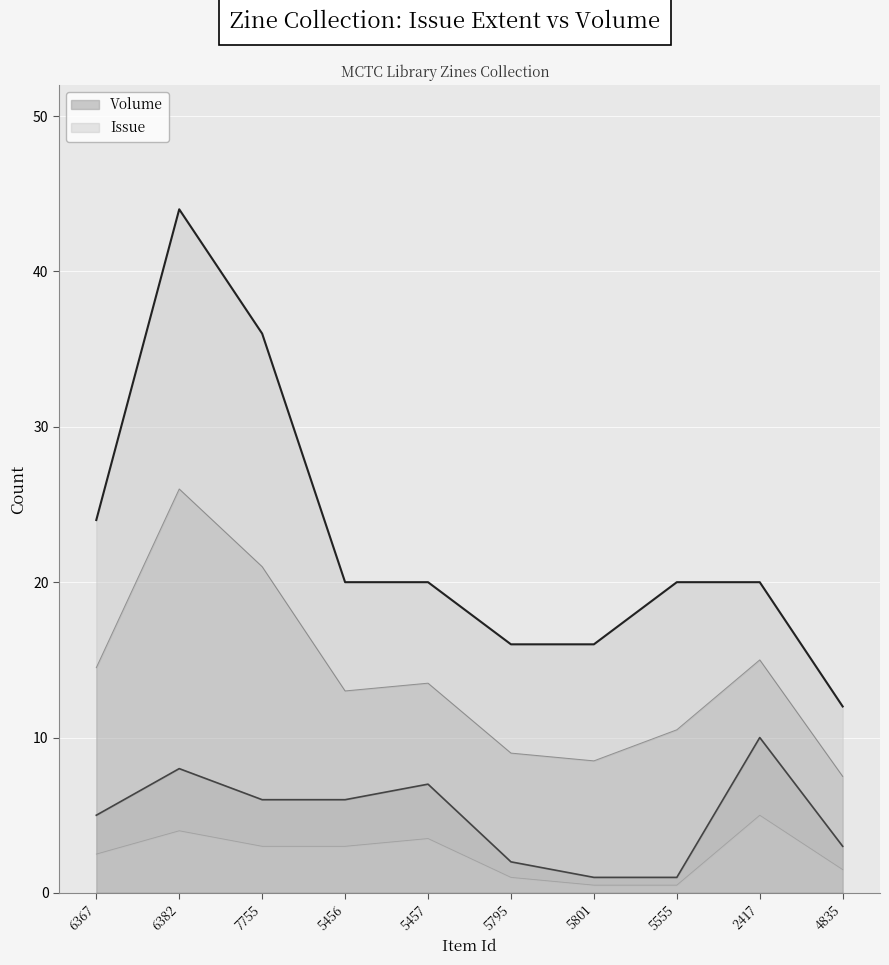

How many Volume values are between 2 and 7?

6